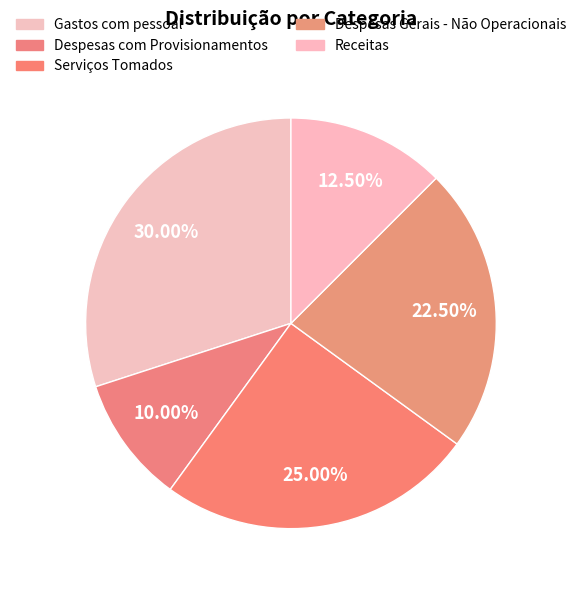

Do Serviços Tomados and Receitas together represent more than half of the pie?

No